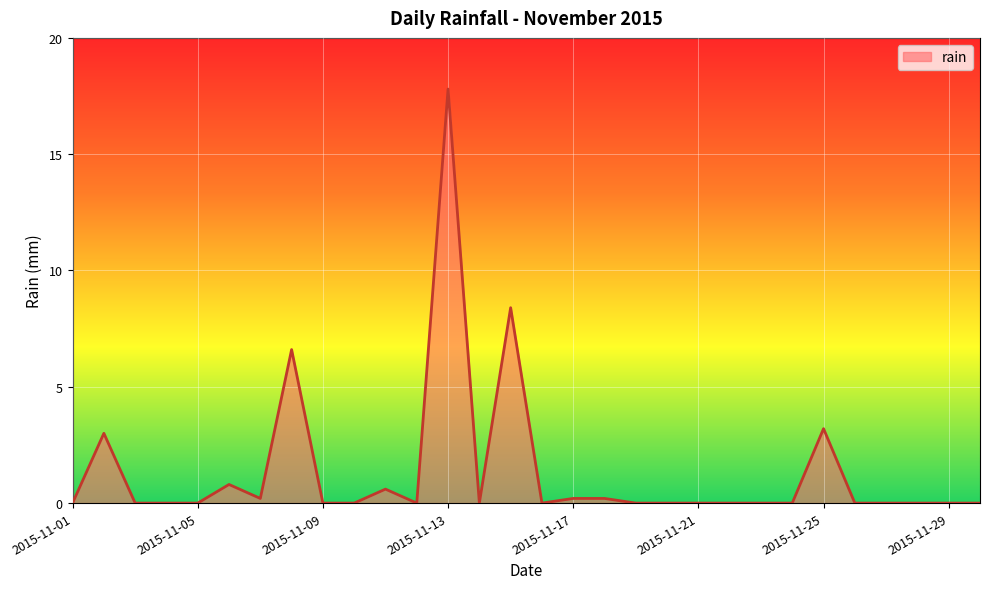

What is the difference between the maximum and minimum values?

17.8